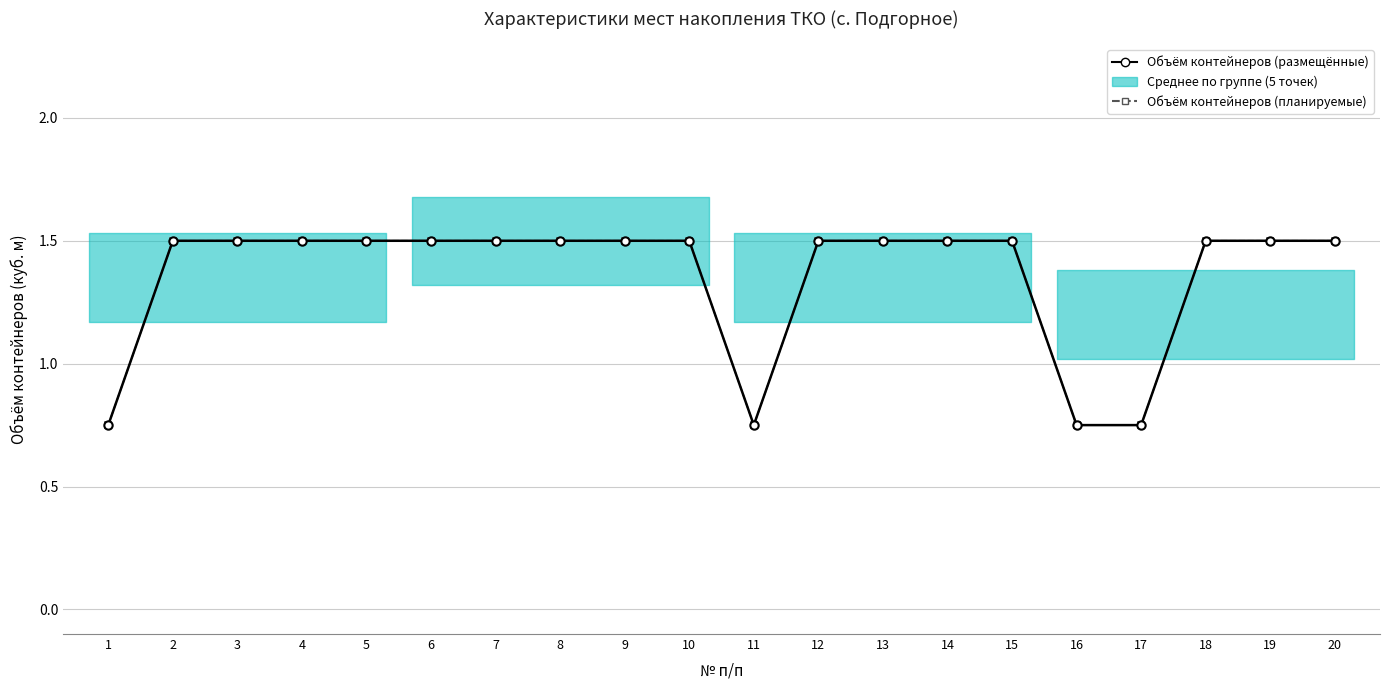

True or false: Объём контейнеров (размещённые) and Объём контейнеров (планируемые) intersect in this chart.

False